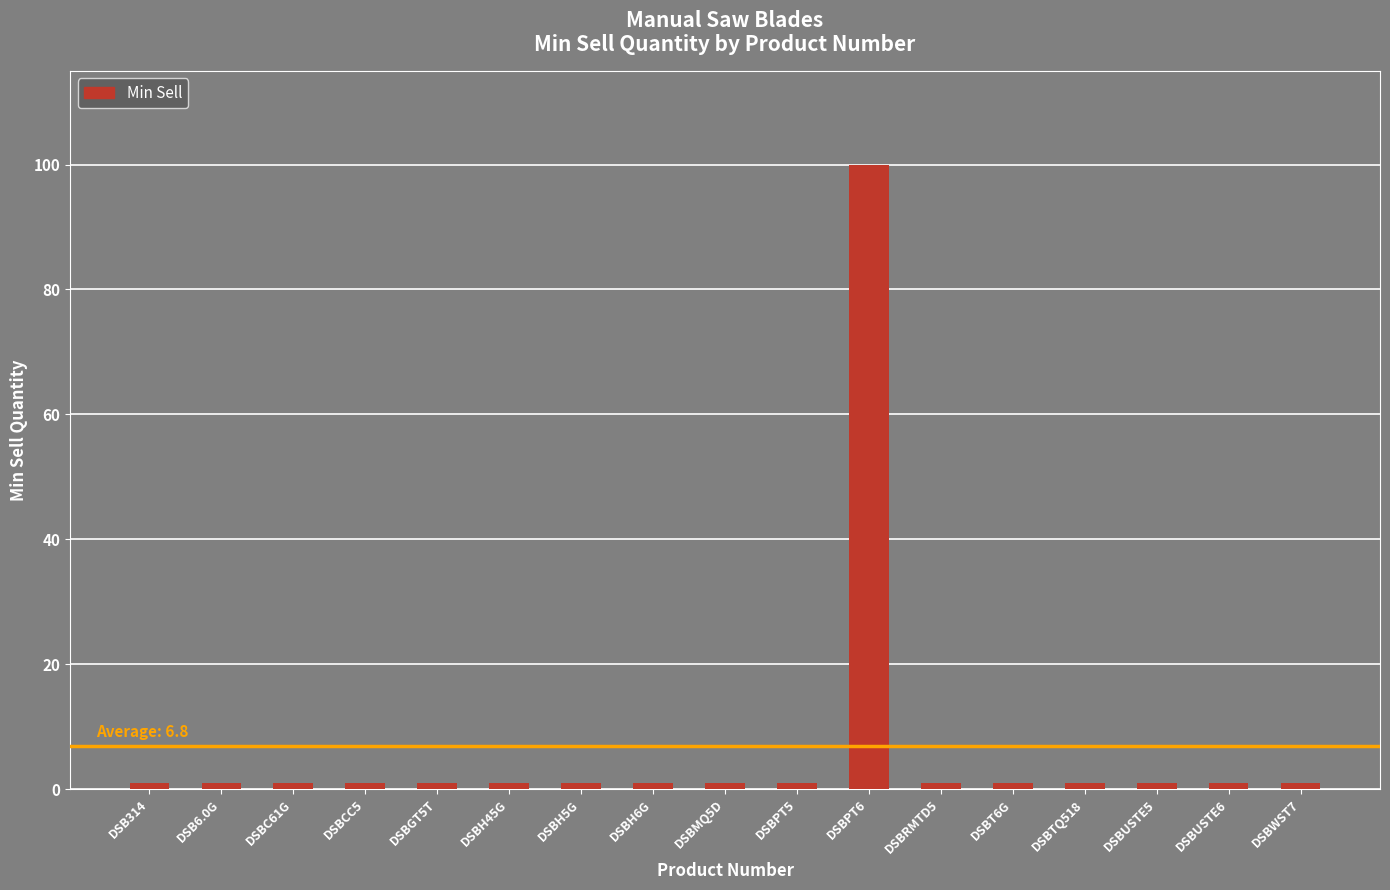

What is the label of the 5th bar from the left?

DSBGT5T